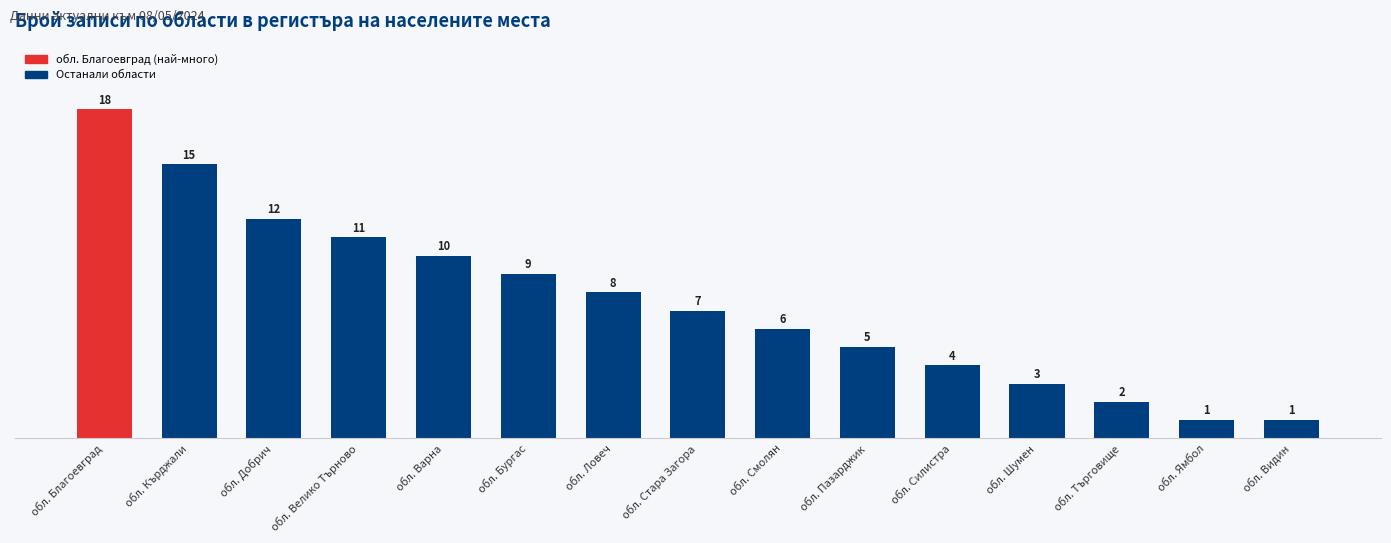

Does the chart contain any negative values?

No